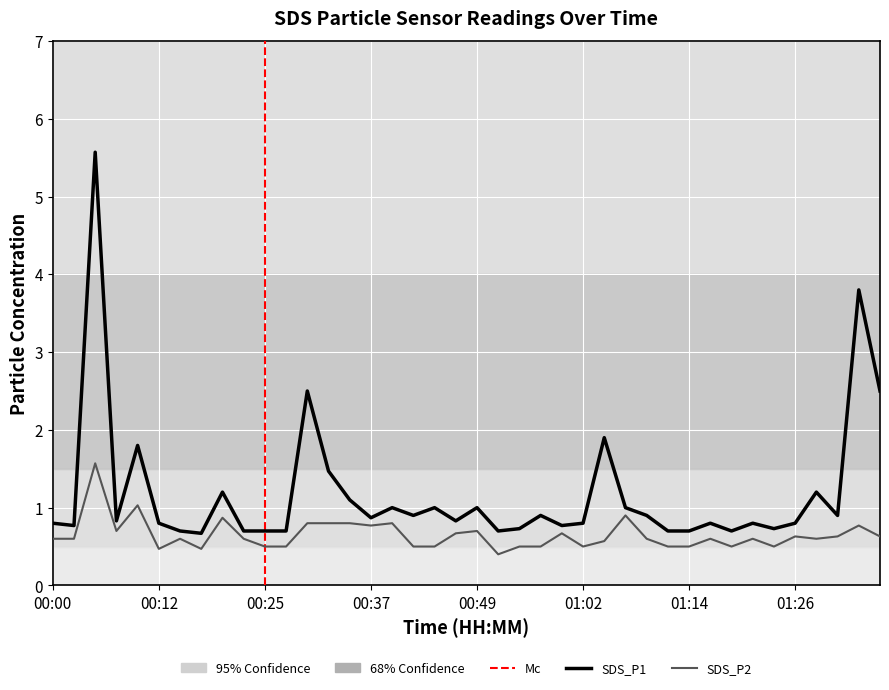

True or false: SDS_P2 and SDS_P1 cross at least once.

False